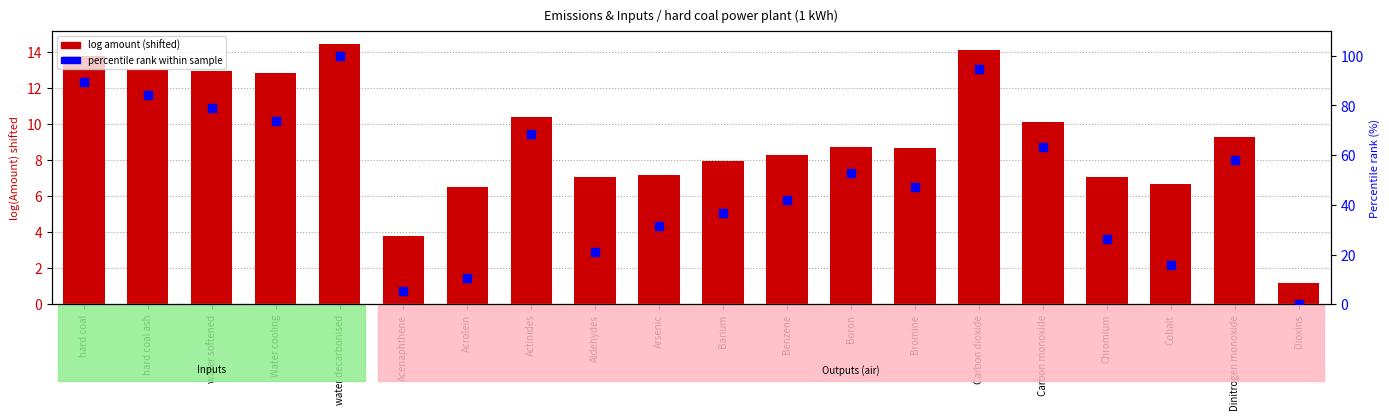

Which series has the largest Y range (max minus min)?

percentile rank